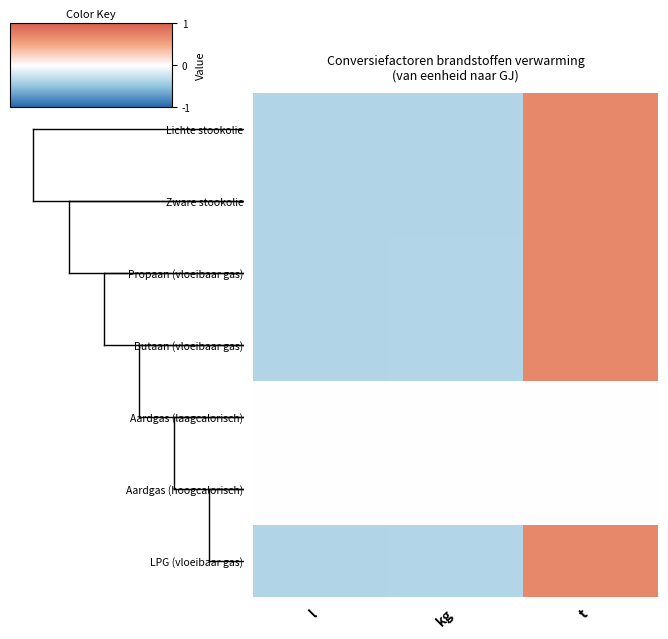

What is the spread (max minus min) of values at t?

1.4